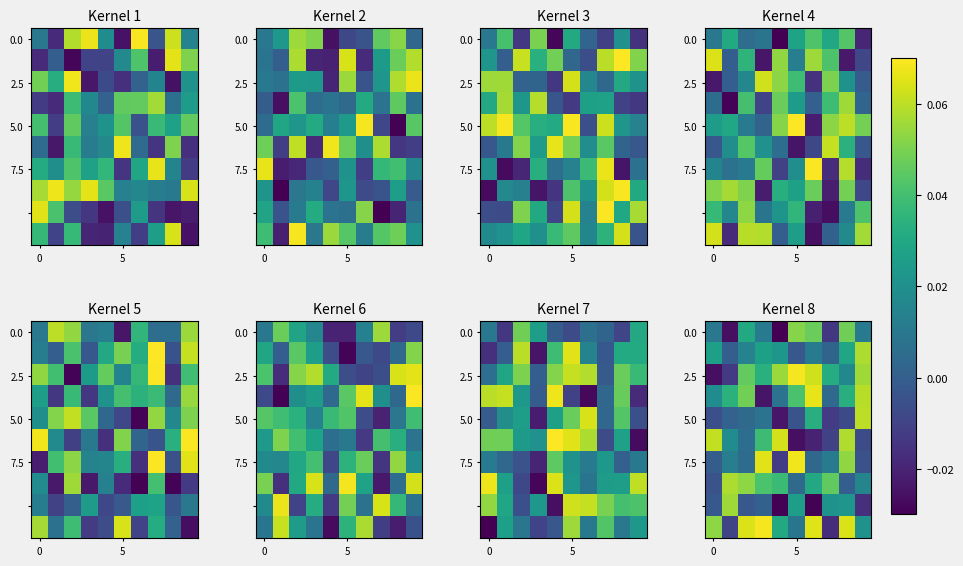

Which label corresponds to the largest value in the chart?

5